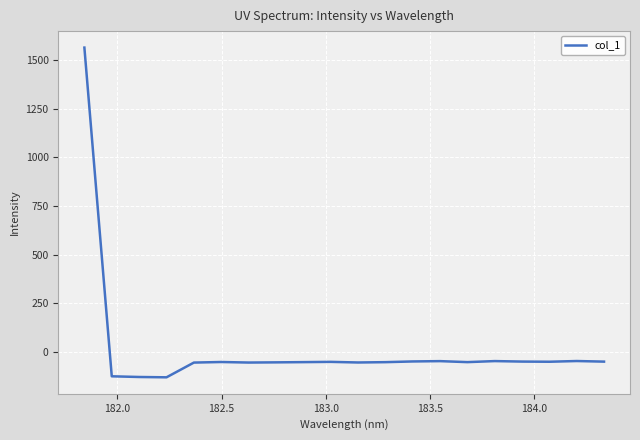

What is the difference between the maximum and minimum values?

1694.6